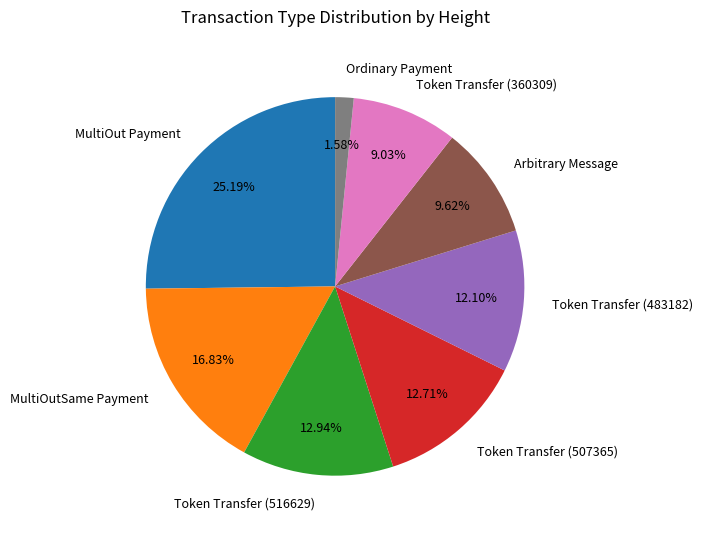

Which slice is the largest?

MultiOut Payment